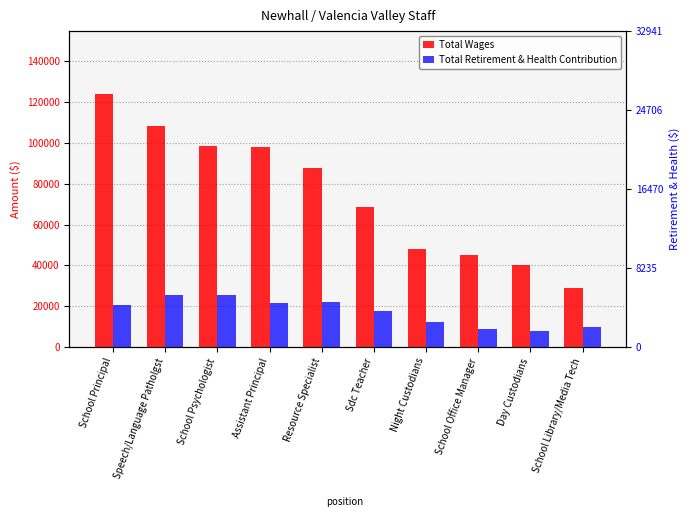

Count the number of data series in this chart.

2